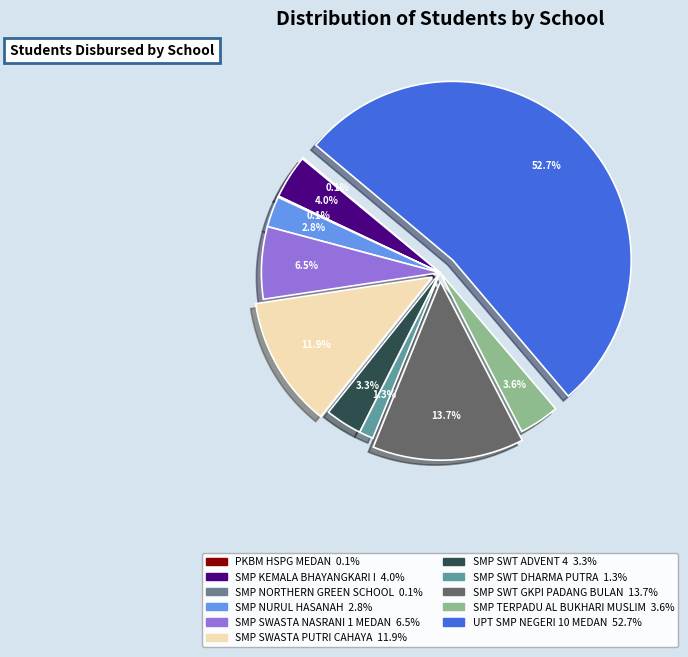

How many slices are in this pie chart?

11